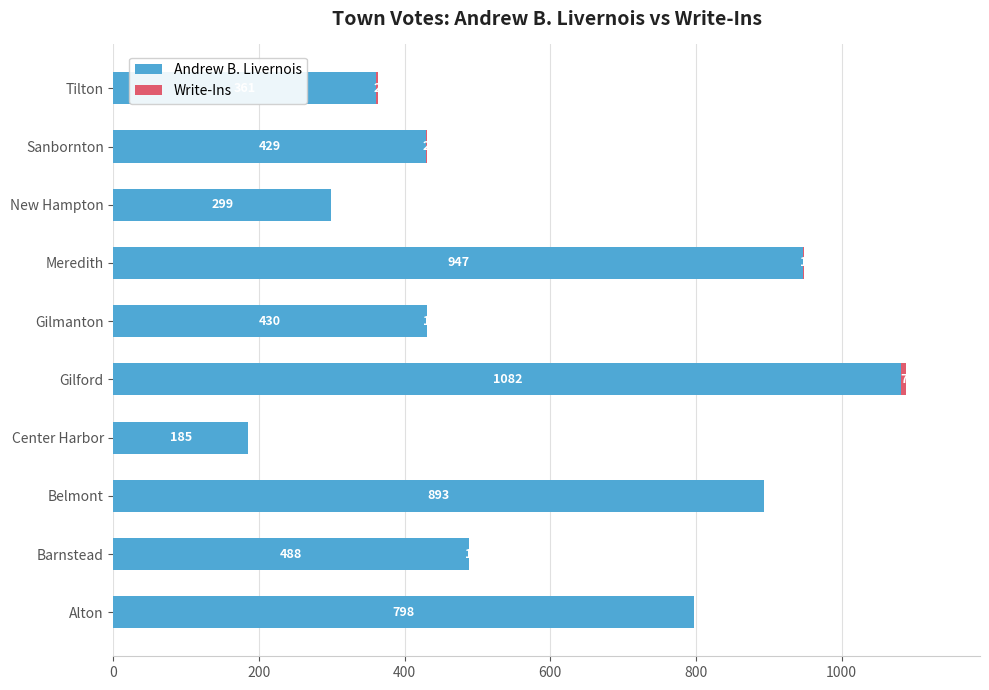

At which category is the sum across all series the highest?

Gilford